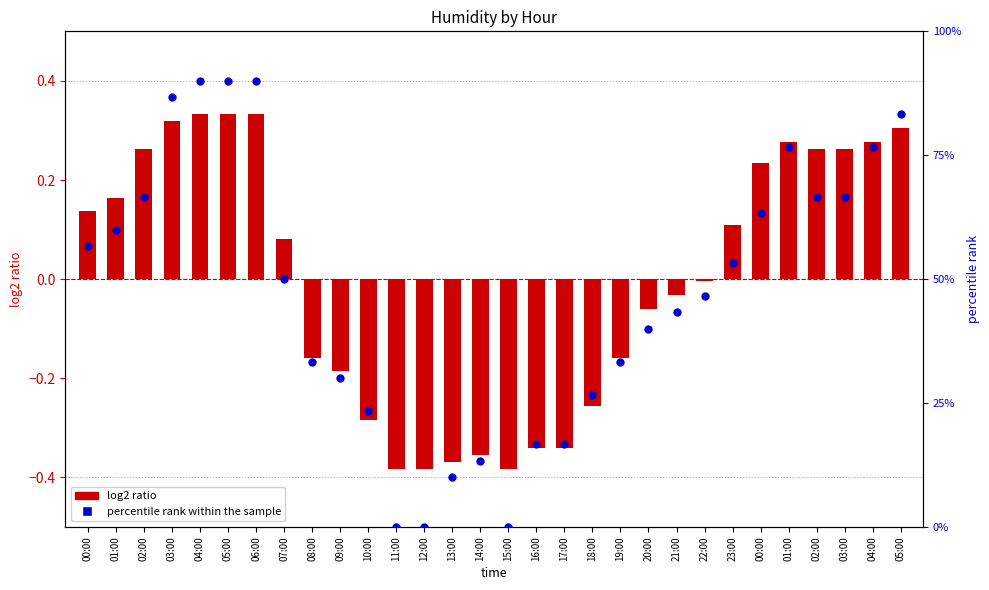

Which series reaches the minimum Y coordinate?

log2 ratio